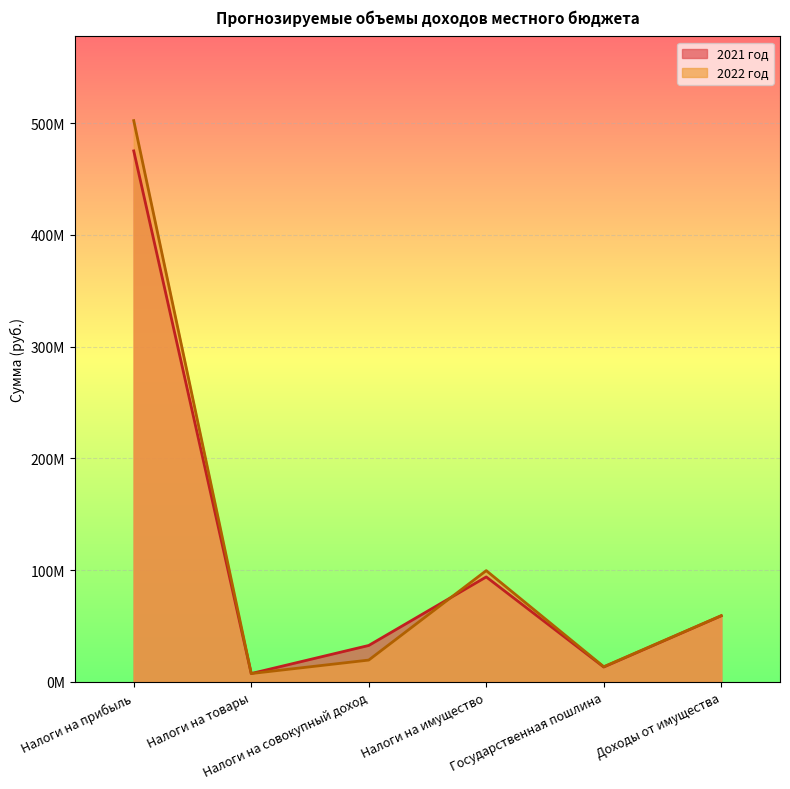

Rank the series by their average value, from lowest to highest.

2021 год, 2022 год